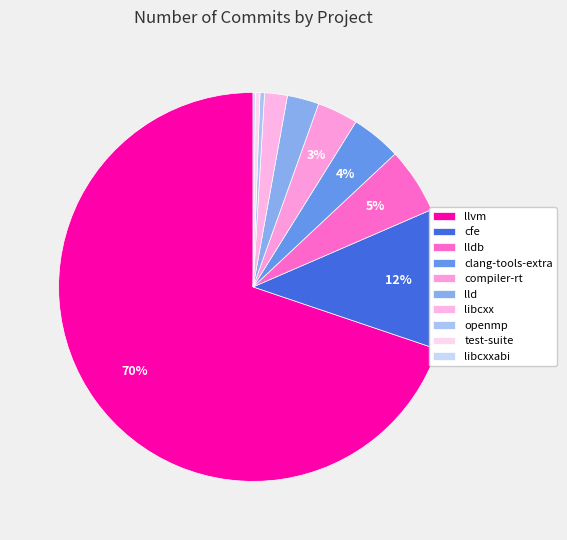

The openmp slice represents 0% of the pie. True or false?

True